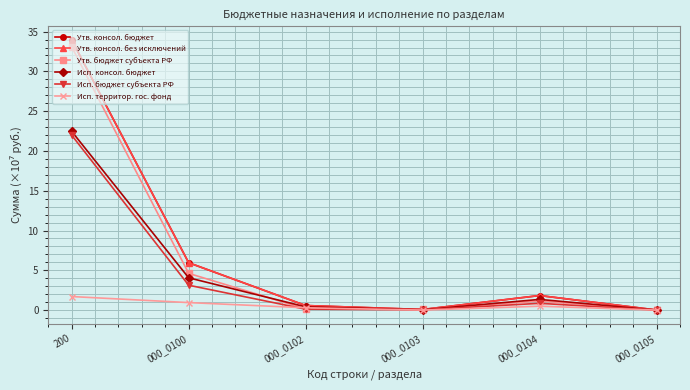

Which has a higher value, 000_0105 or 000_0104?

000_0104